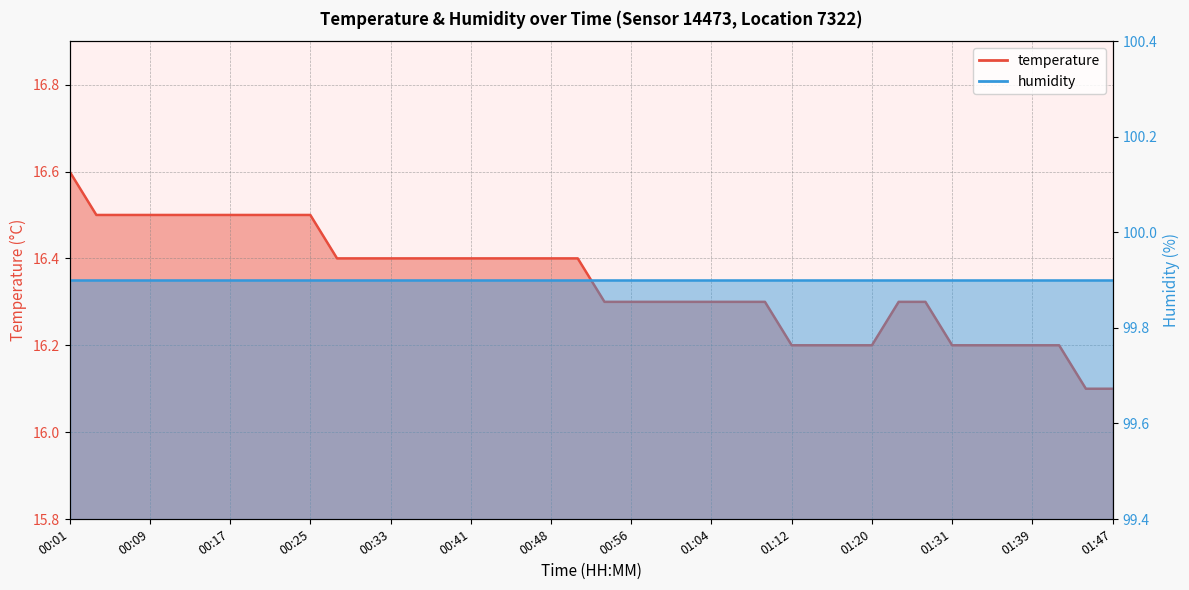

Reading left to right, transcribe all the data shown in this chart.

16.6	16.5	16.5	16.5	16.5	16.5	16.5	16.5	16.5	16.5	16.4	16.4	16.4	16.4	16.4	16.4	16.4	16.4	16.4	16.4	16.3	16.3	16.3	16.3	16.3	16.3	16.3	16.2	16.2	16.2	16.2	16.3	16.3	16.2	16.2	16.2	16.2	16.2	16.1	16.1